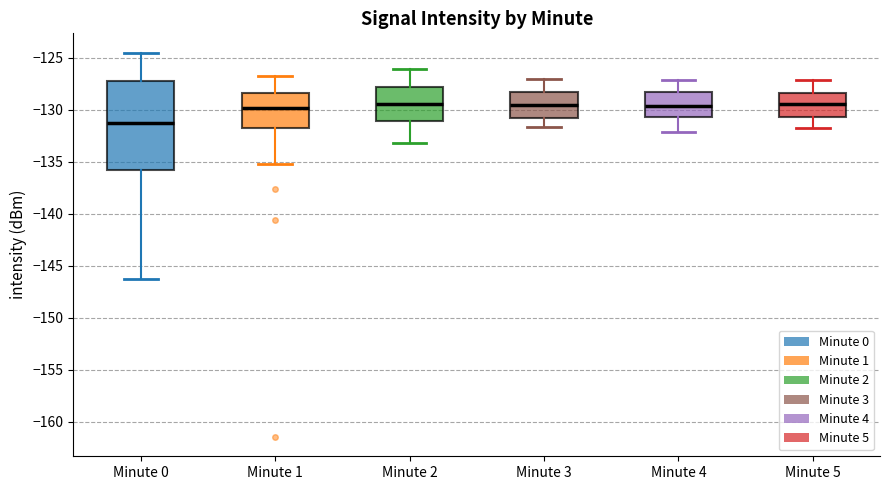

Where does the lower whisker of the box for Minute 4 end on the y-axis? The values are not printed on the chart, so give them approximately, as read against the axis.

-132.0